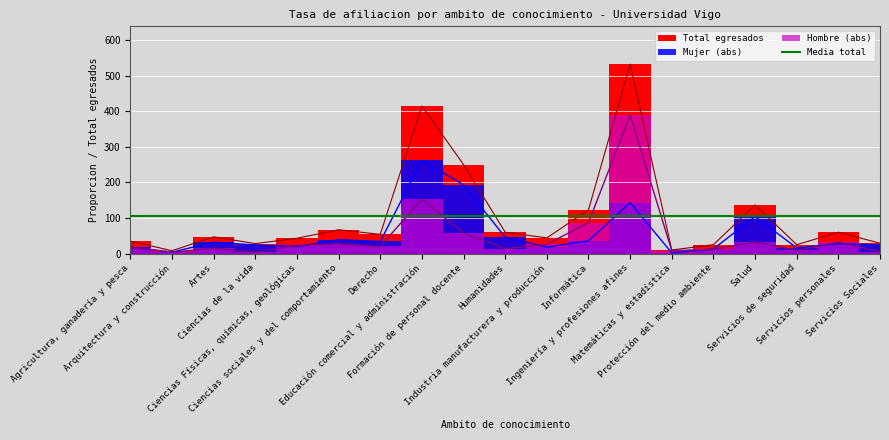

Which series has the largest total across all categories?

Total egresados